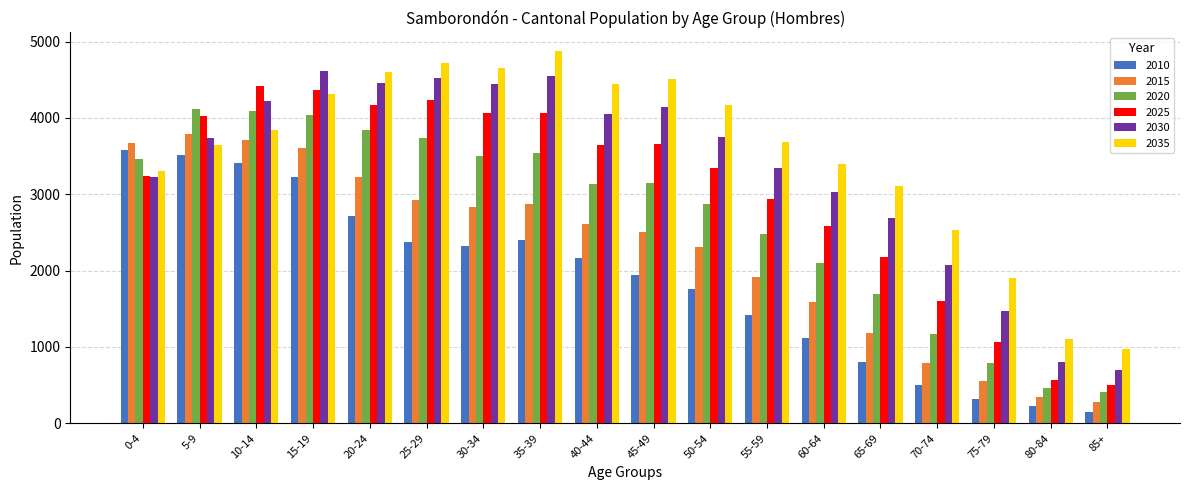

What is the lowest value of the 2035 series?

978